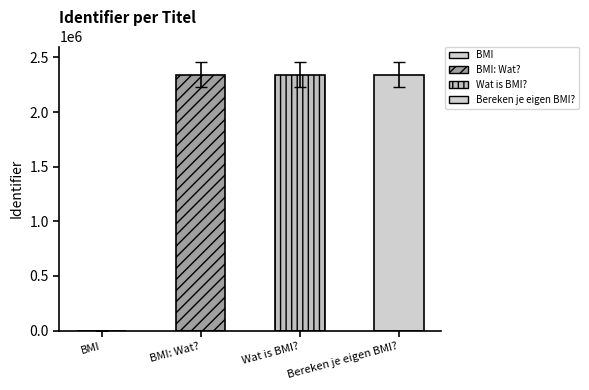

What is the value of the 2nd bar from the left?

2342960